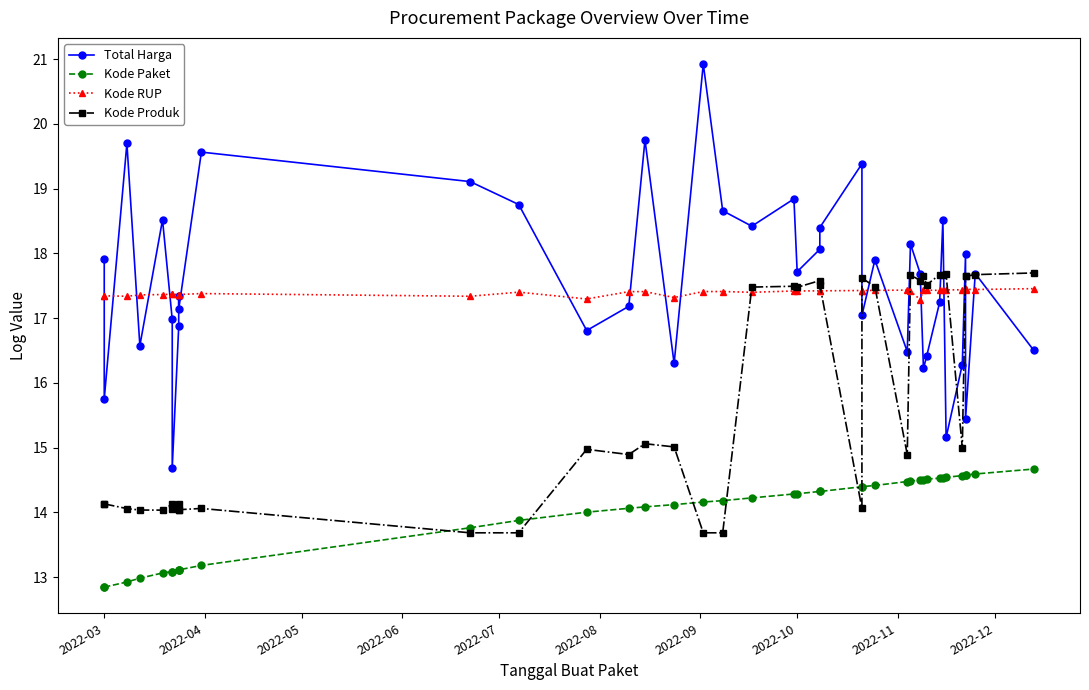

What is the minimum value shown in the chart?

12.8